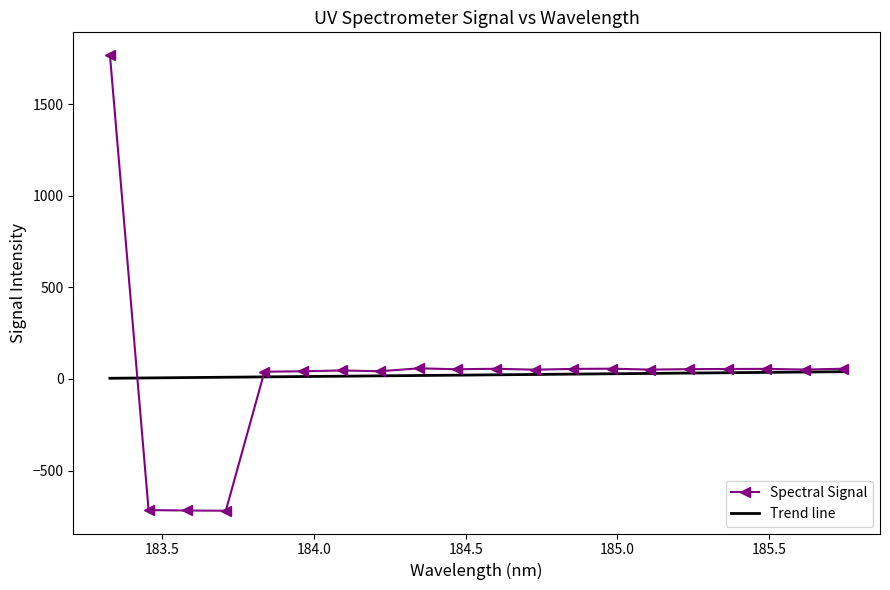

List the labels in order of value, smallest first.

183.708902444084, 183.581578338549, 183.454244186599, 183.836216491434, 183.963520468832, 184.2180981667, 184.090814364511, 184.727132205216, 185.108801175843, 185.617550454905, 184.472635443543, 185.236003806477, 185.363196237711, 184.854365363444, 185.490378457777, 184.59988889466, 185.744712217329, 184.981588357576, 184.345371863634, 183.3269